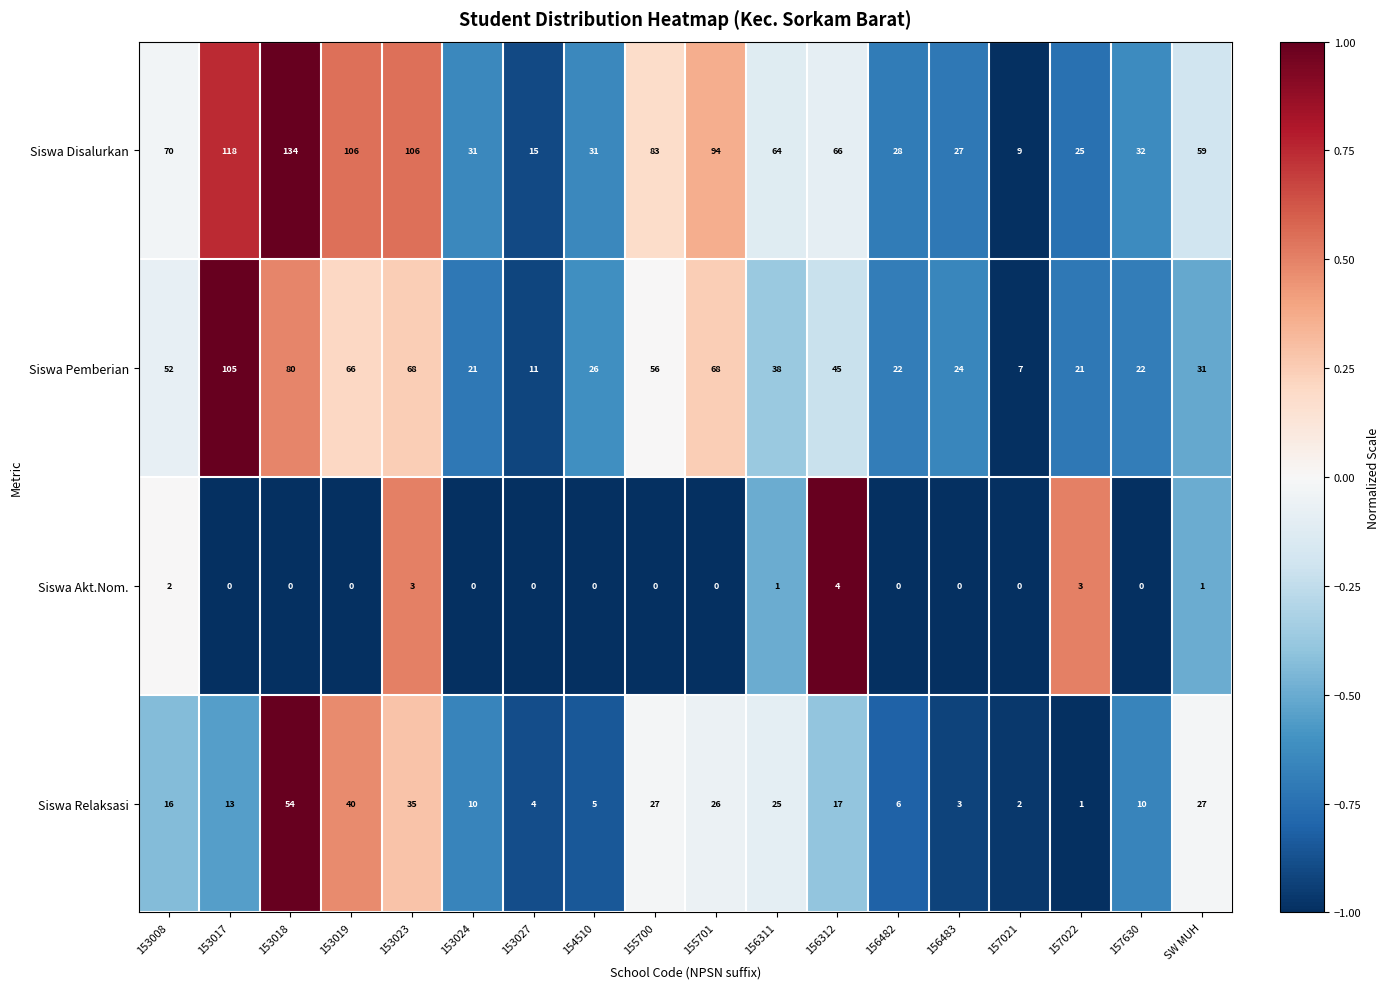

How many values in the Siswa Akt.Nom. series exceed 0?

6